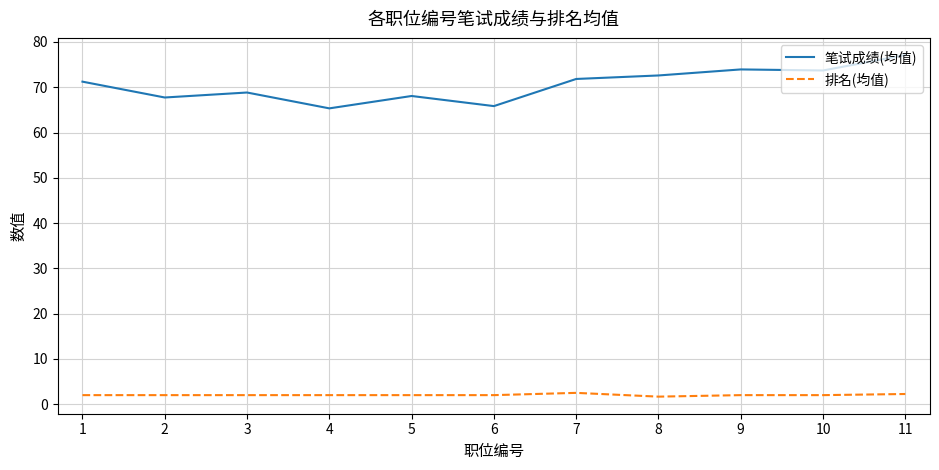

Which series has the largest total across all categories?

笔试成绩(均值)